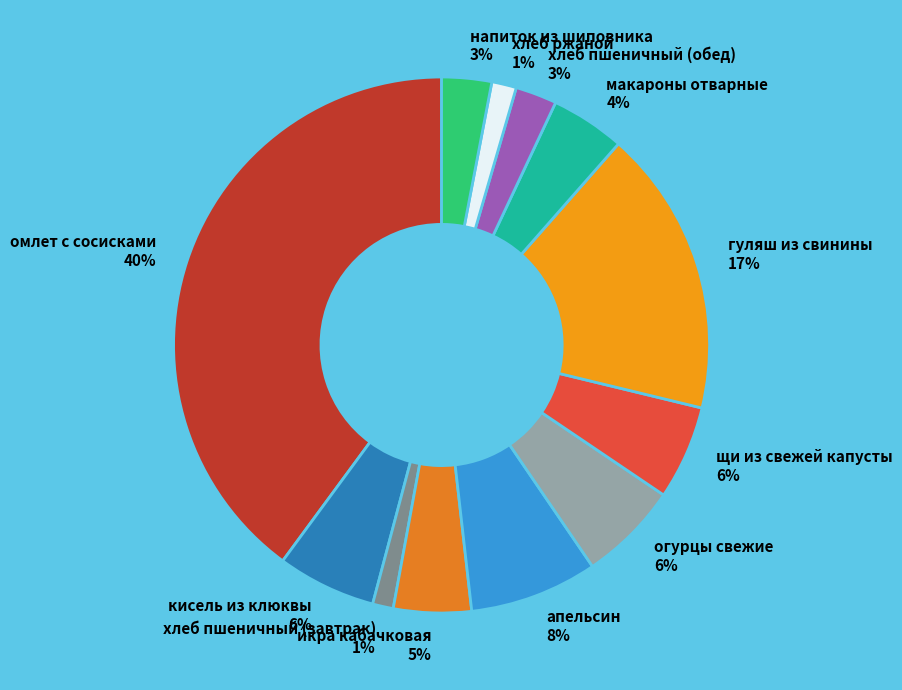

To the nearest percent, what portion does омлет с сосисками represent?

40%